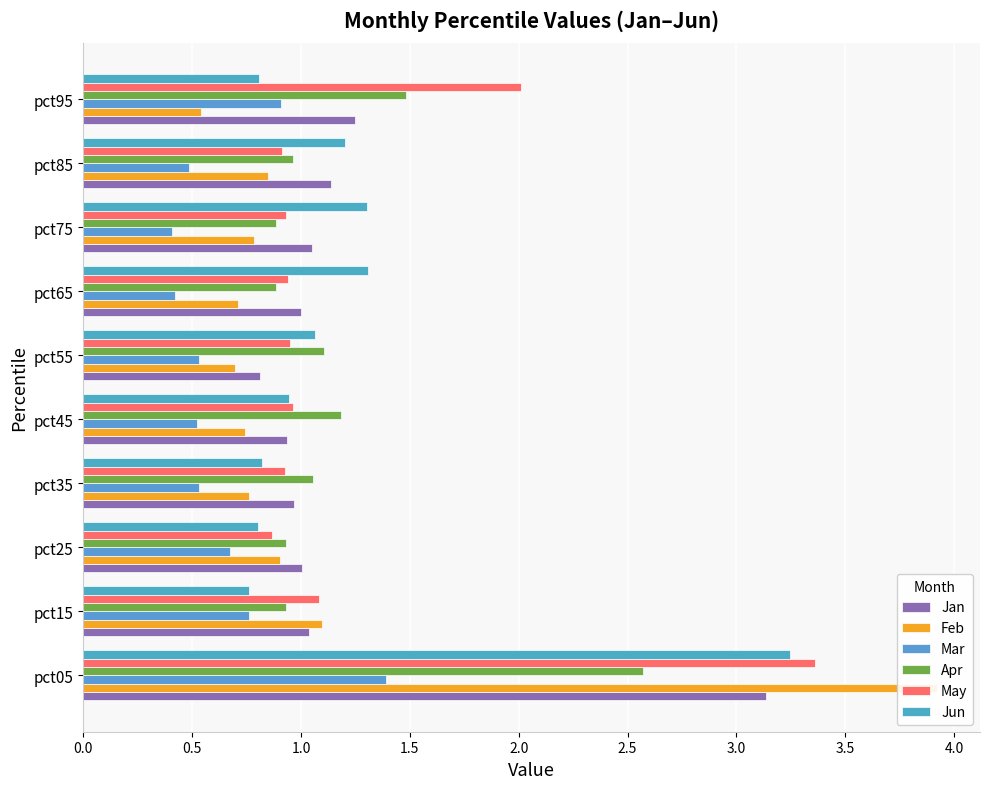

List the series in order of their peak value, lowest first.

Mar, Apr, Jan, Jun, May, Feb